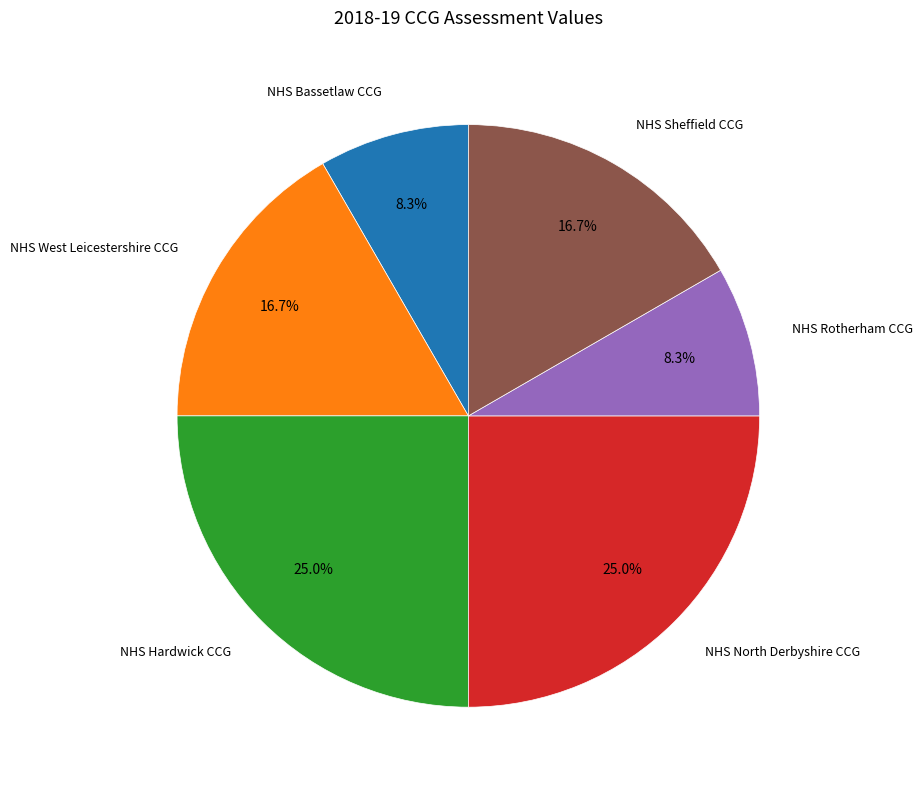

Is there any slice that represents more than half of the pie?

No